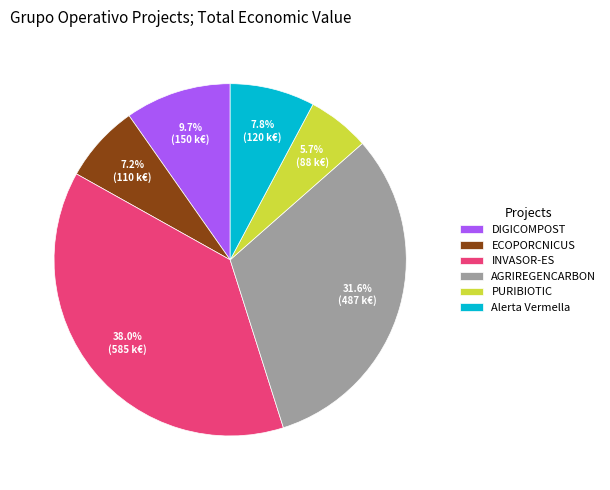

To the nearest percent, what is the difference between the INVASOR-ES and PURIBIOTIC slice percentages?

32%